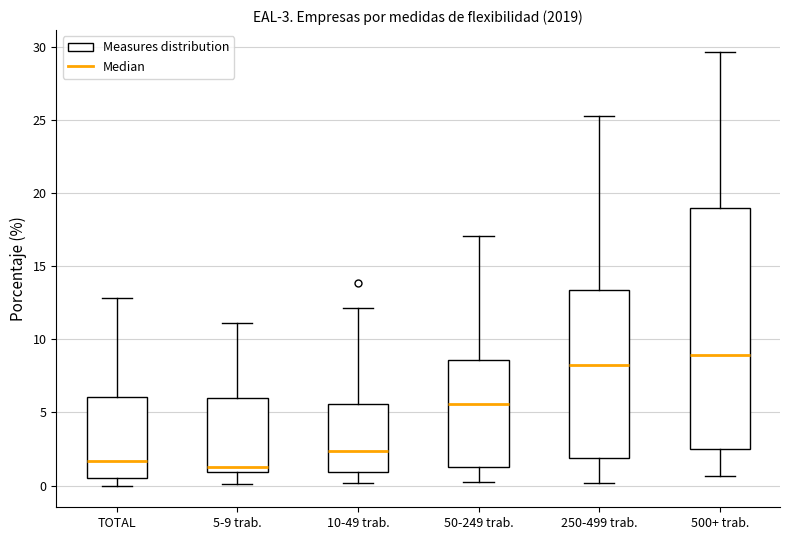

Comparing the boxes themselves (not the whiskers), which one is the tallest?

500+ trab.